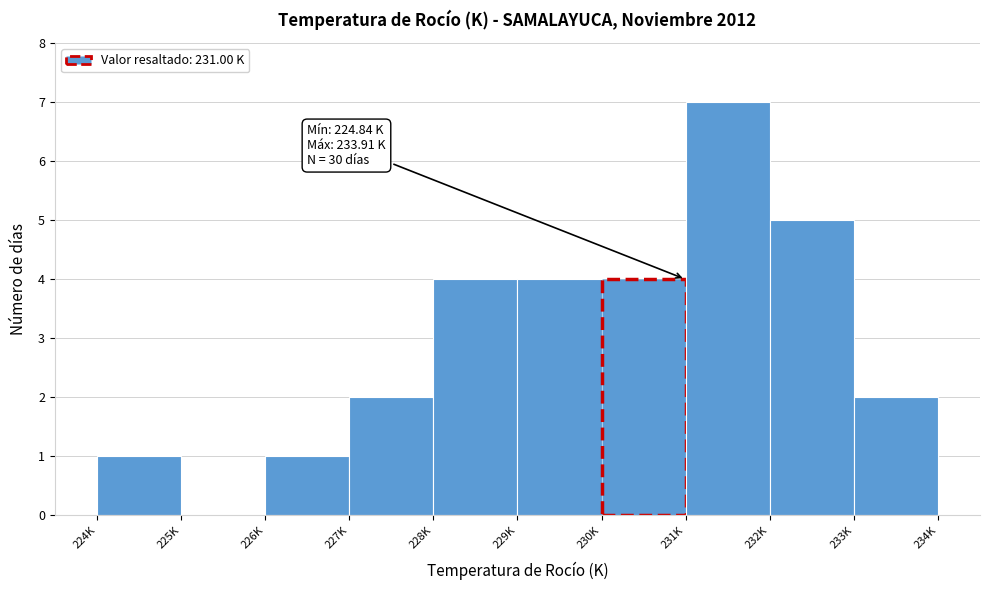

Reading left to right, transcribe all the data shown in this chart.

224K=1	225K=0	226K=1	227K=2	228K=4	229K=4	230K=4	231K=7	232K=5	233K=2